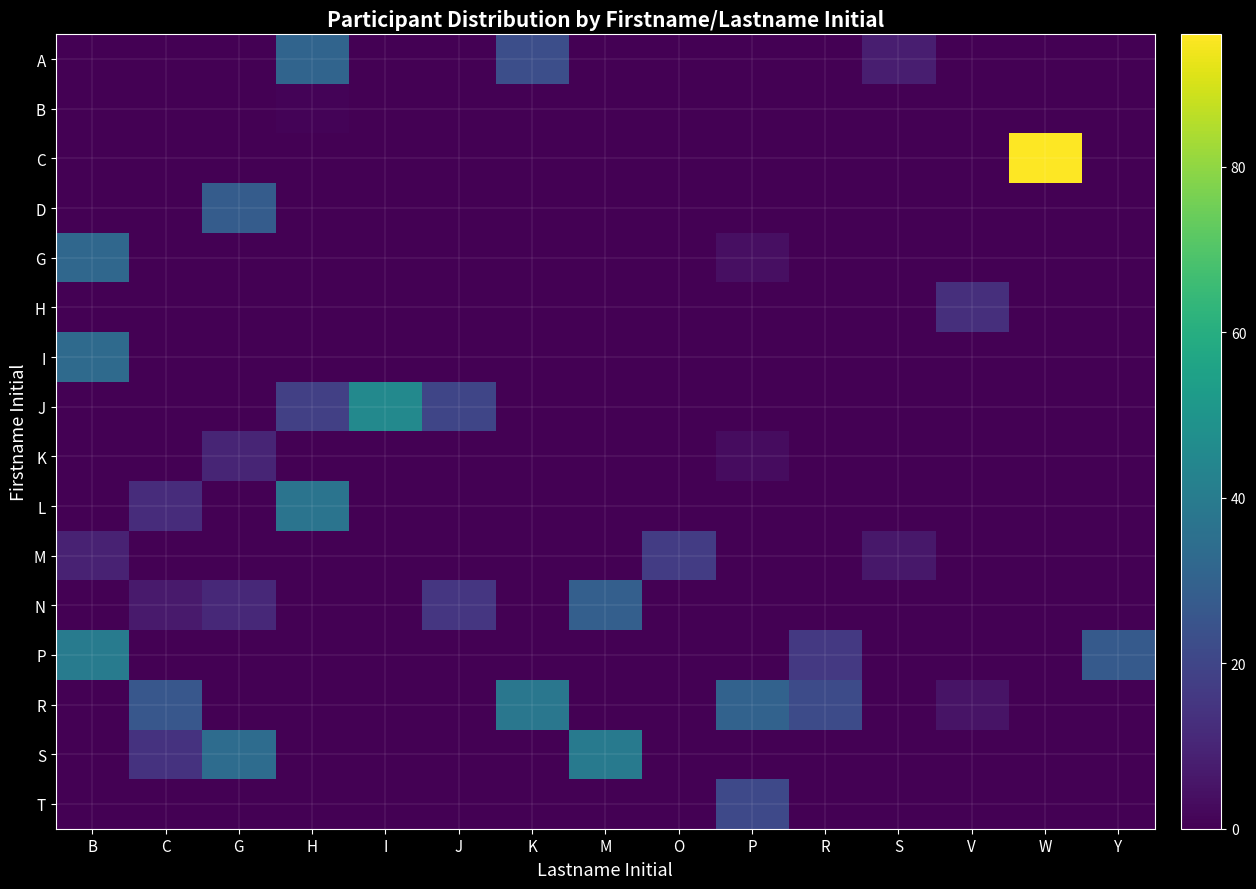

At how many categories does at least one series exceed 36?

6